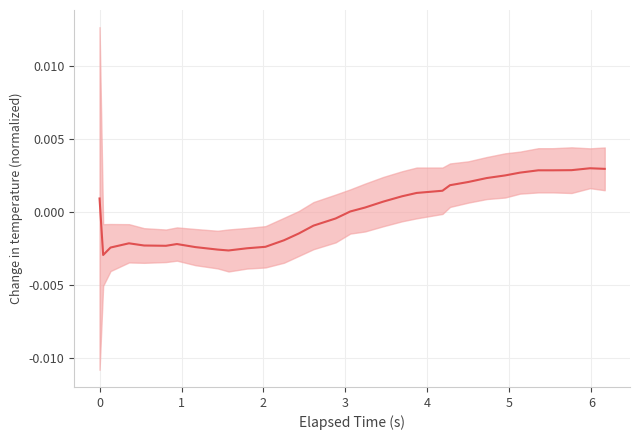

How many lines are shown in the chart?

1